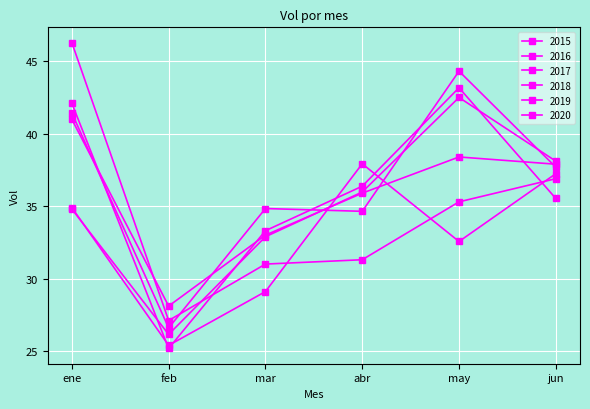

What is the average value of the 2015 series?

32.9